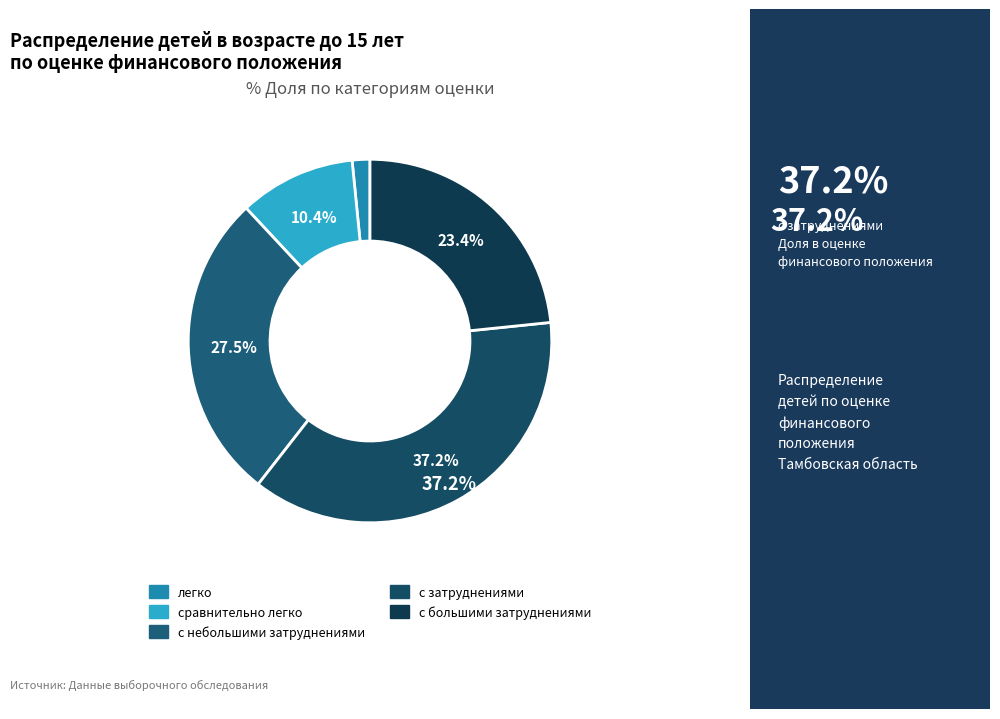

How many segments does this pie chart have?

5